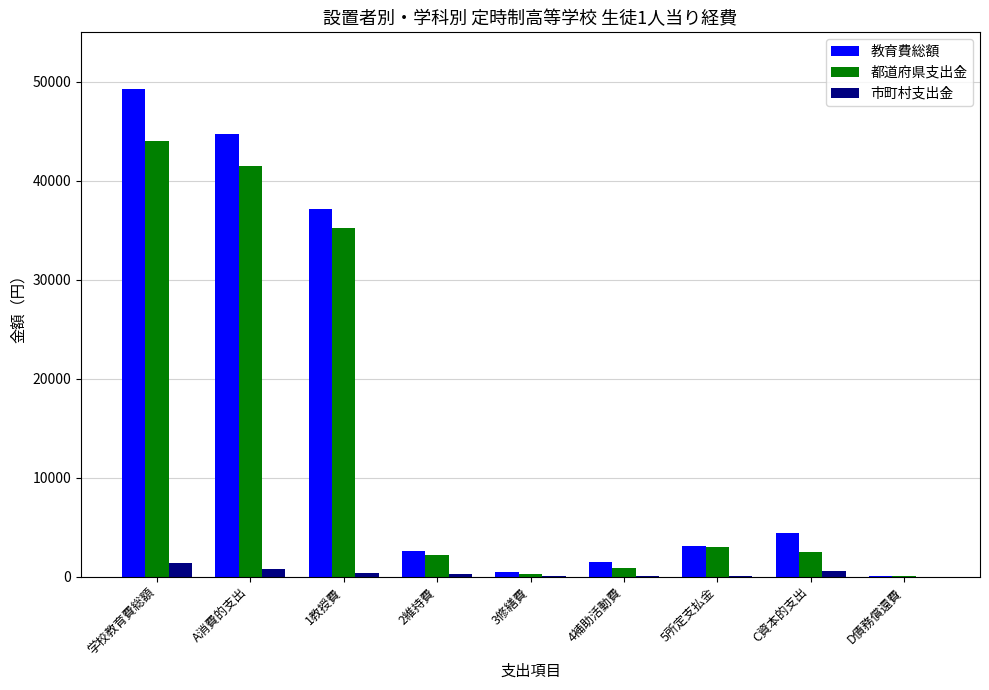

Between A消費的支出 and 4補助活動費, which series saw the biggest shift?

教育費総額